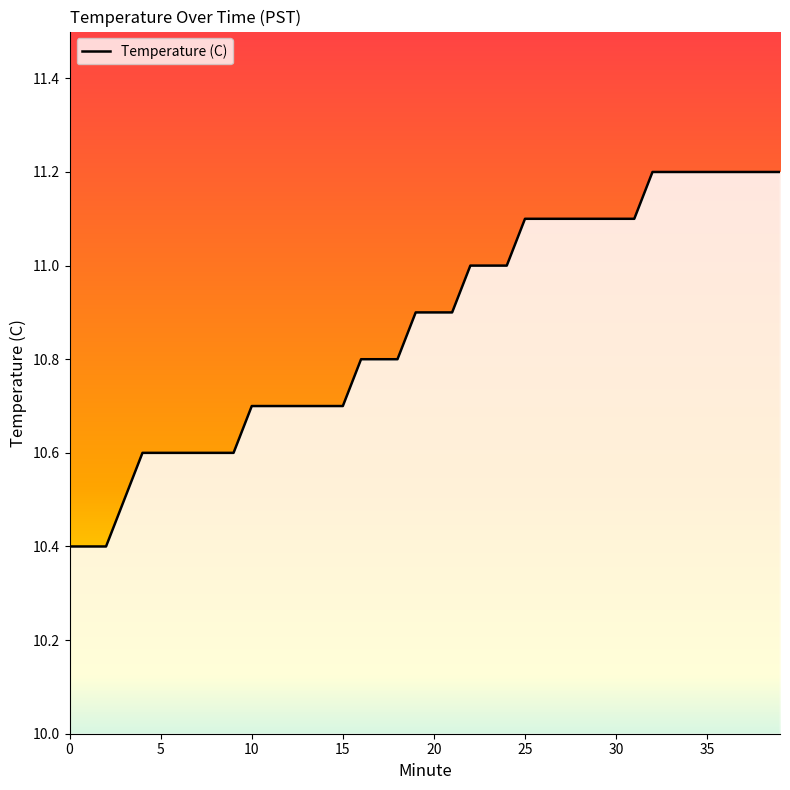

What is the difference between the maximum and minimum values?

0.8